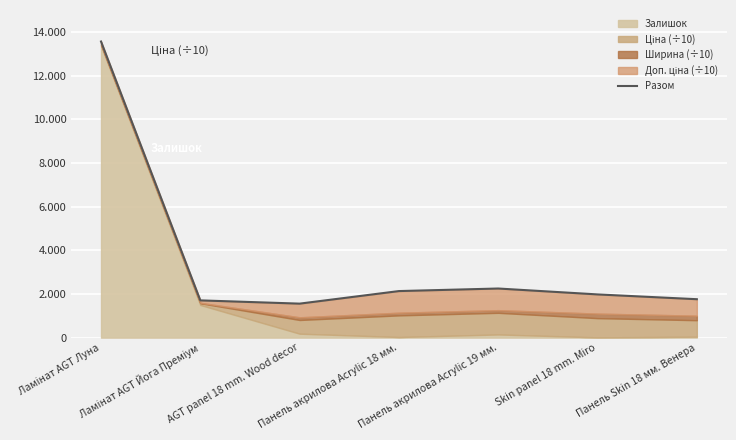

Reading left to right, extract all data points from this chart.

Ламінат AGT Луна=13557.4	Ламінат AGT Йога Преміум=1704.4	AGT panel 18 mm. Wood decor=1555.3	Панель акрилова Acrylic 18 мм.=2130.7	Панель акрилова Acrylic 19 мм.=2247.7	Skin panel 18 mm. Miro=1977.5	Панель Skin 18 мм. Венера=1758.2